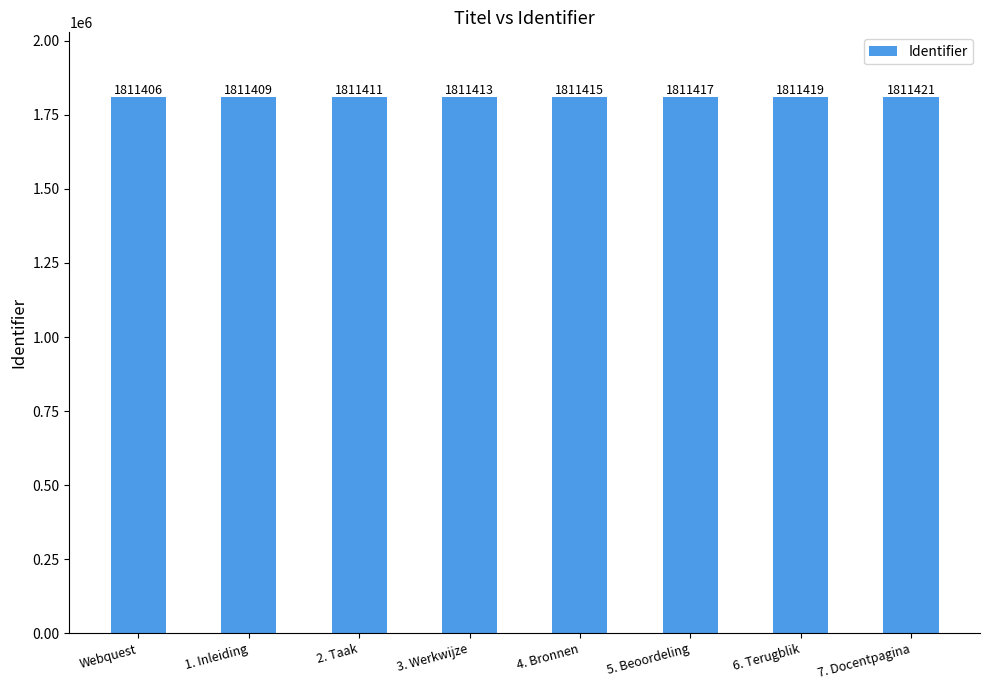

Rank the categories by value from lowest to highest.

Webquest, 1. Inleiding, 2. Taak, 3. Werkwijze, 4. Bronnen, 5. Beoordeling, 6. Terugblik, 7. Docentpagina